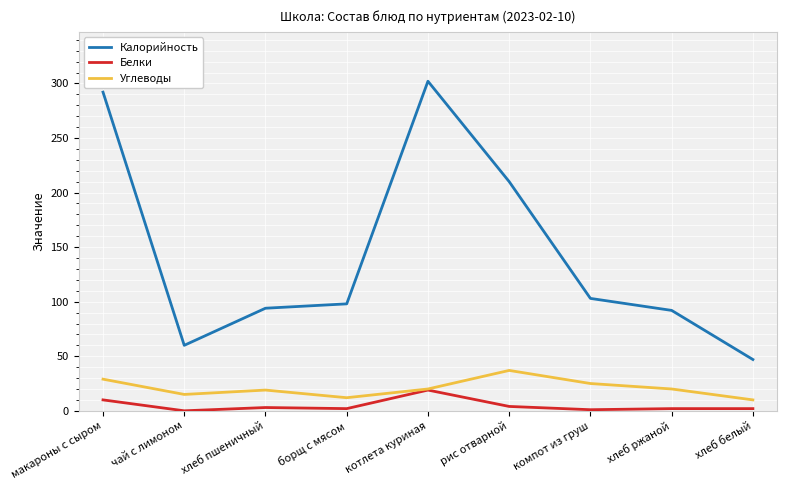

What is the average value of the Углеводы series?

21